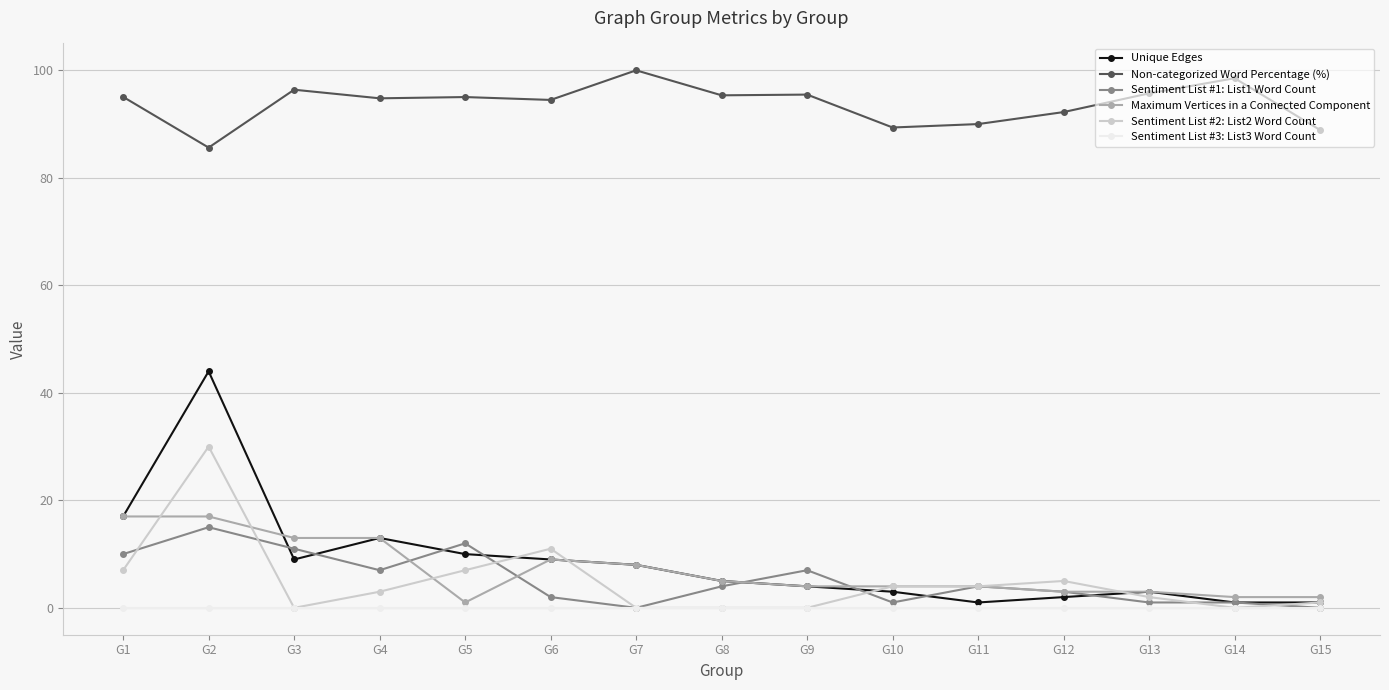

True or false: Maximum Vertices in a Connected Component and Non-categorized Word Percentage (%) cross at least once.

False